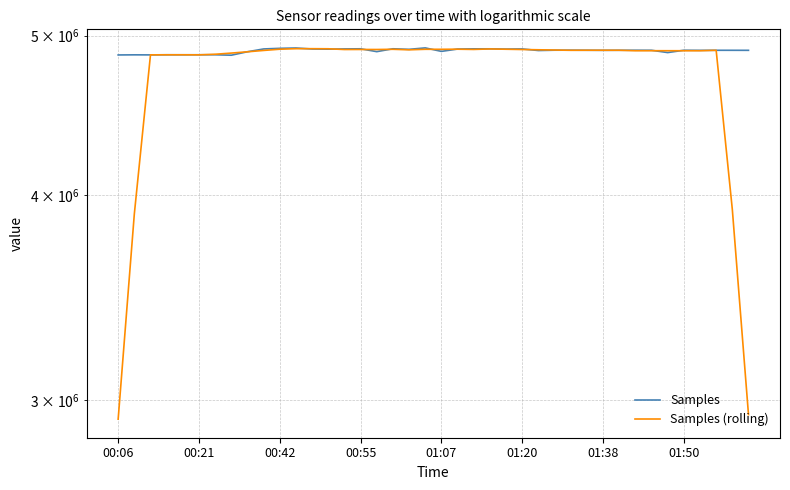

Which series has the largest total across all categories?

Samples